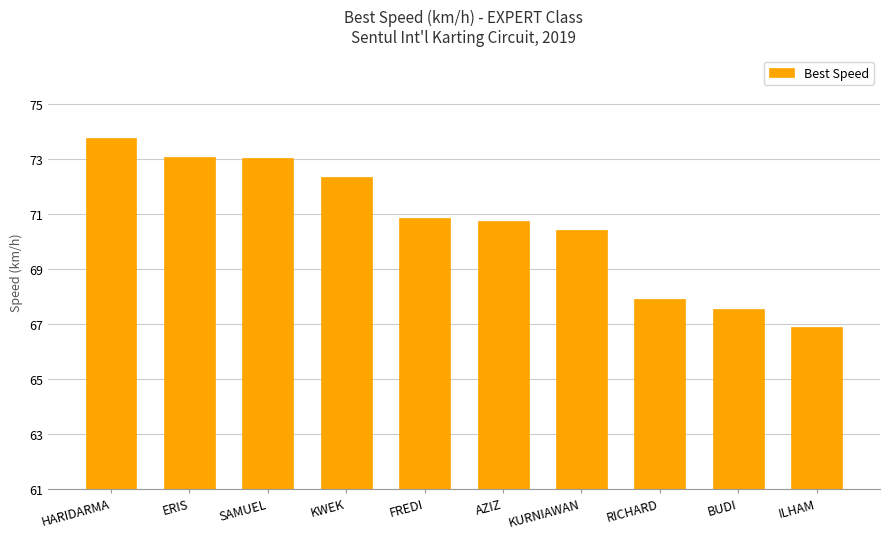

What is the ratio of the value at ERIS to the value at BUDI?

1.1